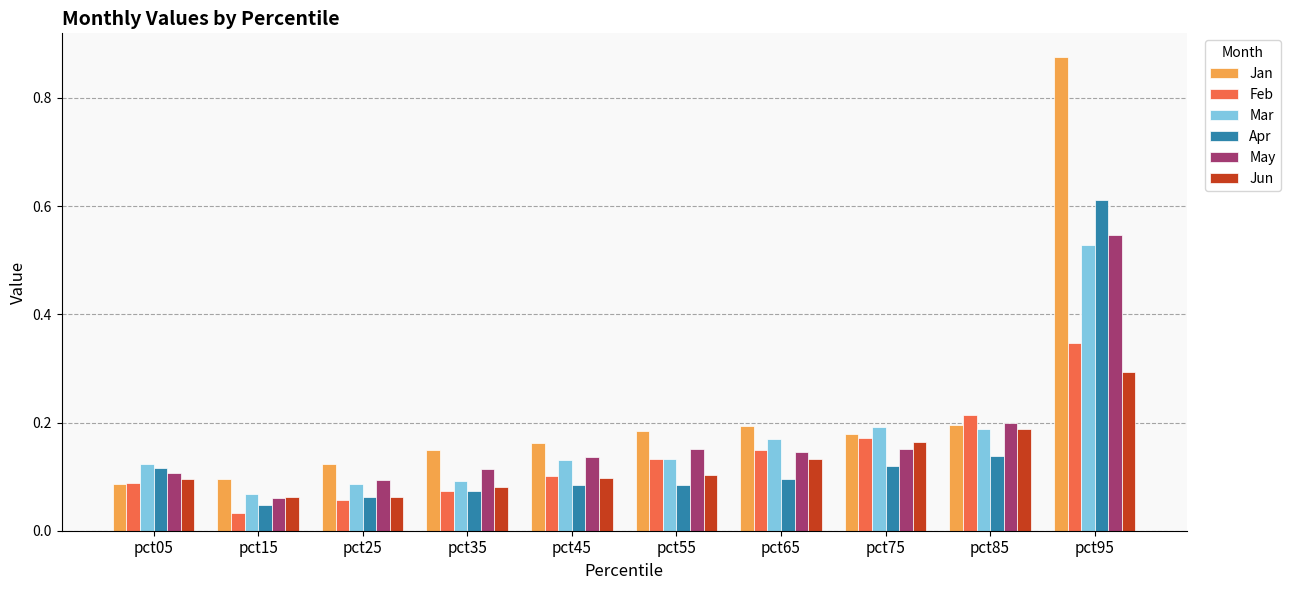

Is it true that Apr equals 0.0 at pct35?

False